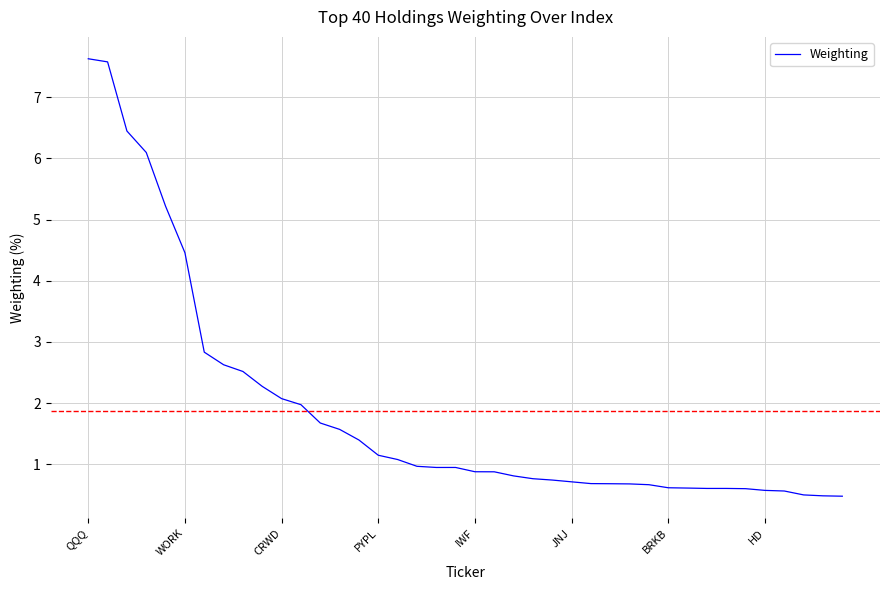

What is the difference between the maximum and minimum values?

7.2